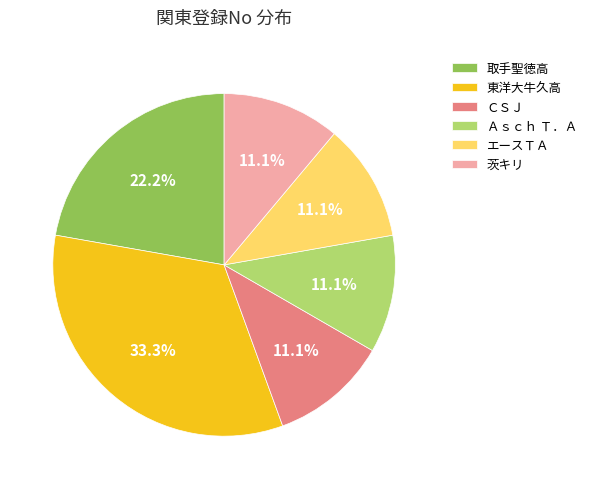

What percentage is the エースＴＡ slice, to the nearest percent?

11%